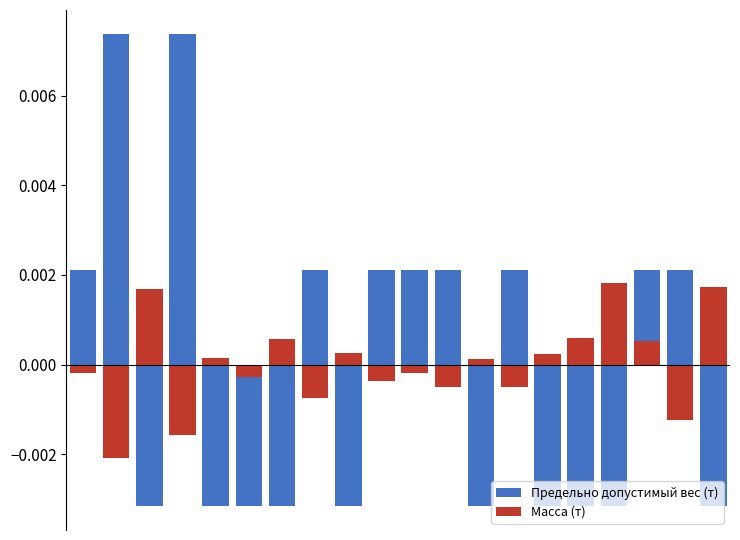

The value of Масса (т) at 17 is 0.0. True or false?

False